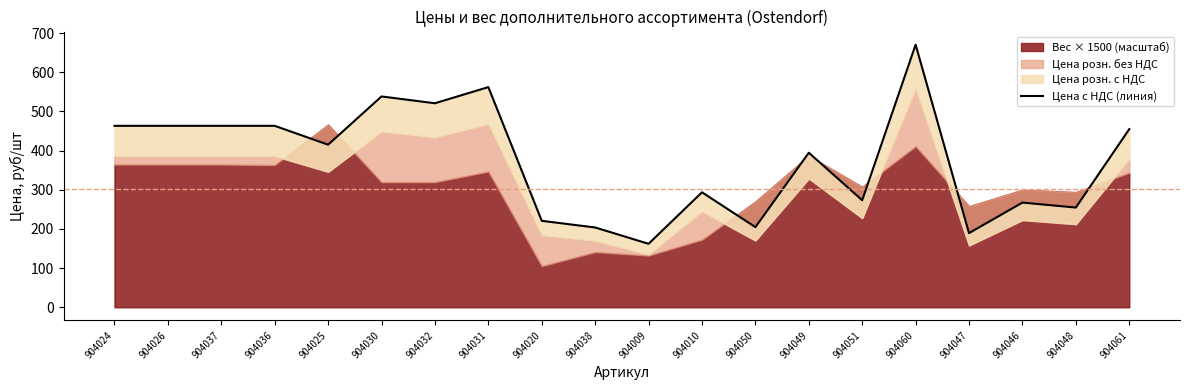

Is it true that the value at 904061 is 794.4?

False